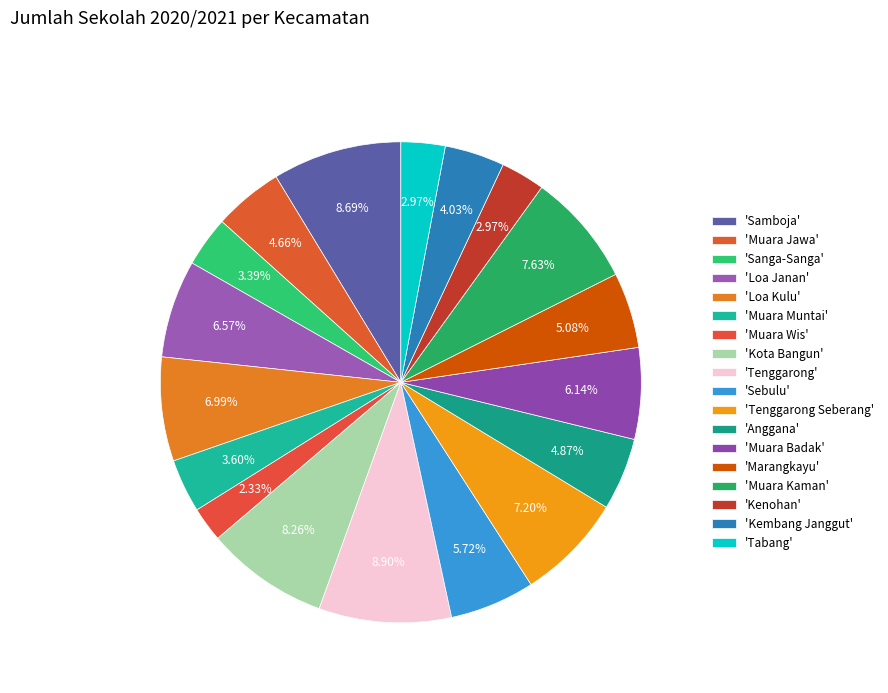

How many segments does this pie chart have?

18